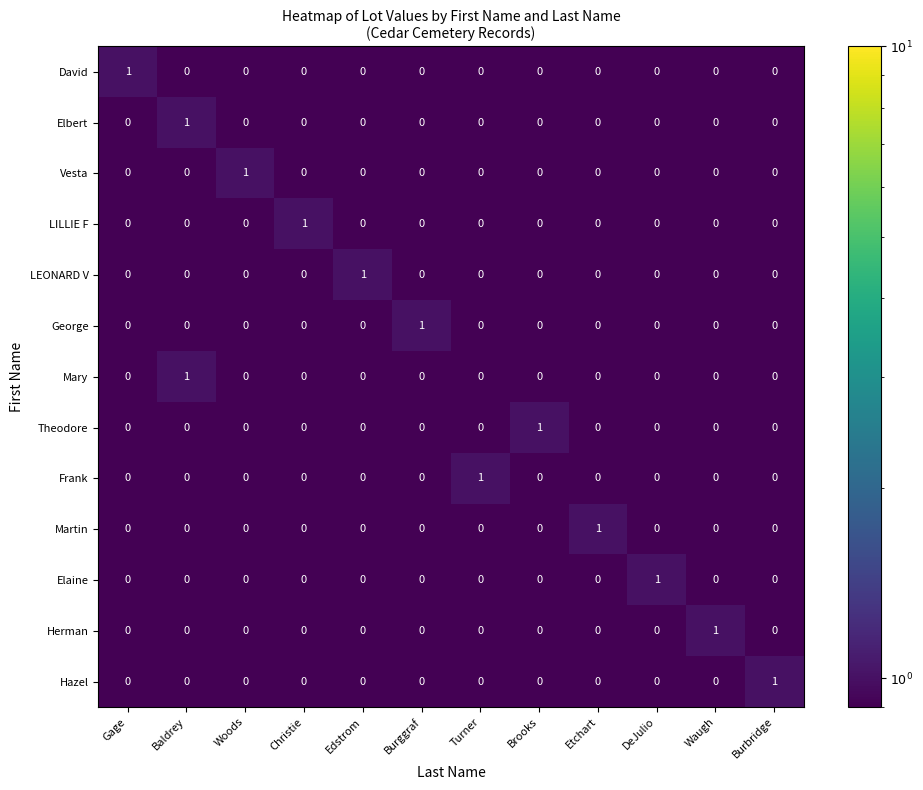

At how many categories does at least one series exceed 0?

12